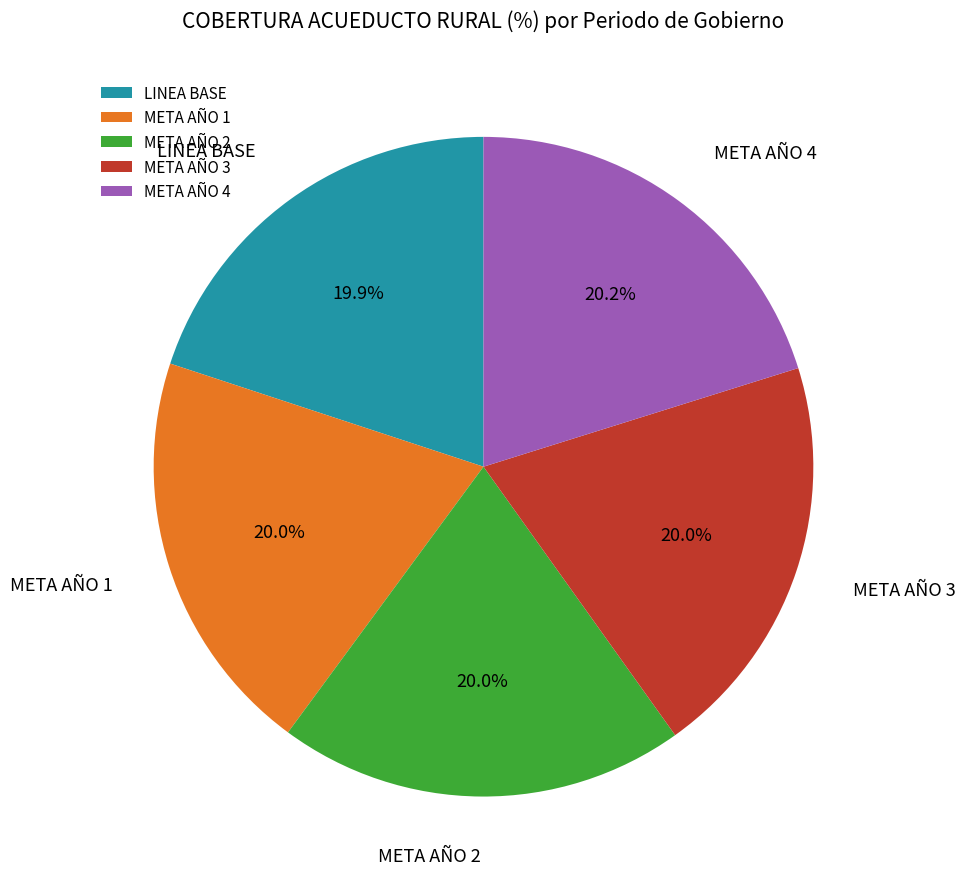

How many segments does this pie chart have?

5